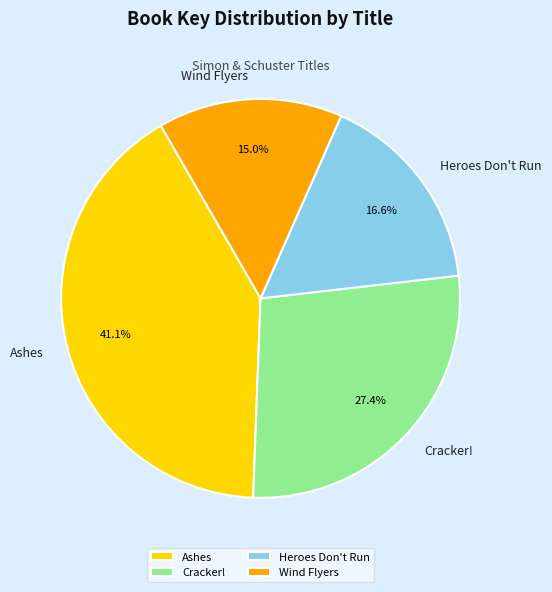

To the nearest percent, what percentage of the pie is Heroes Don't Run?

17%